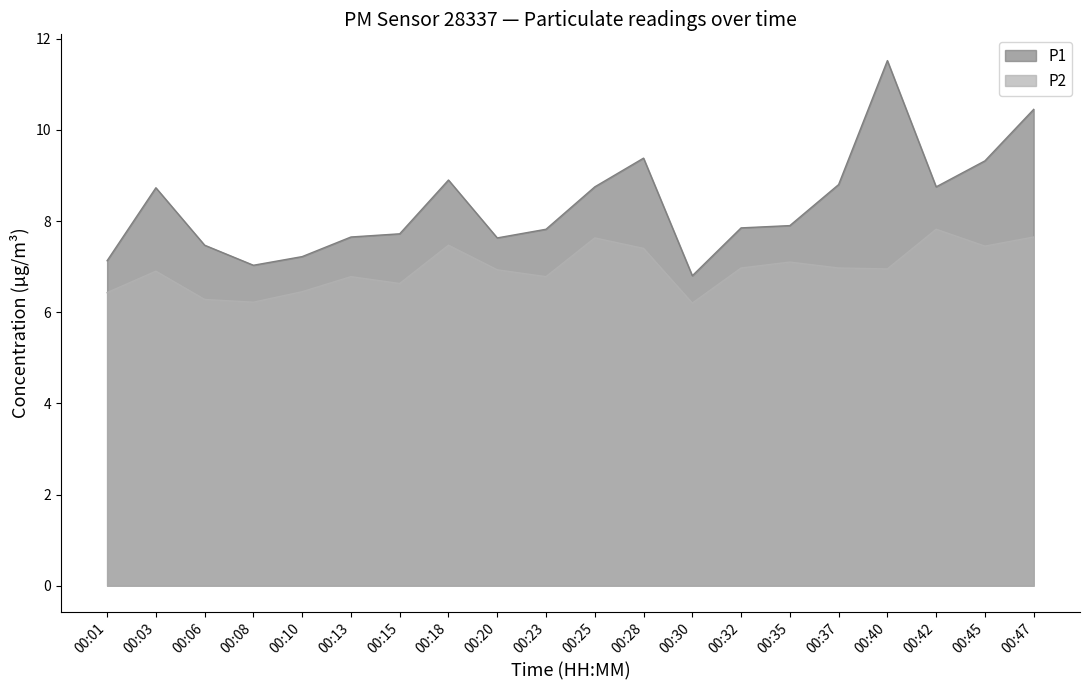

Which series has the largest total across all categories?

P1